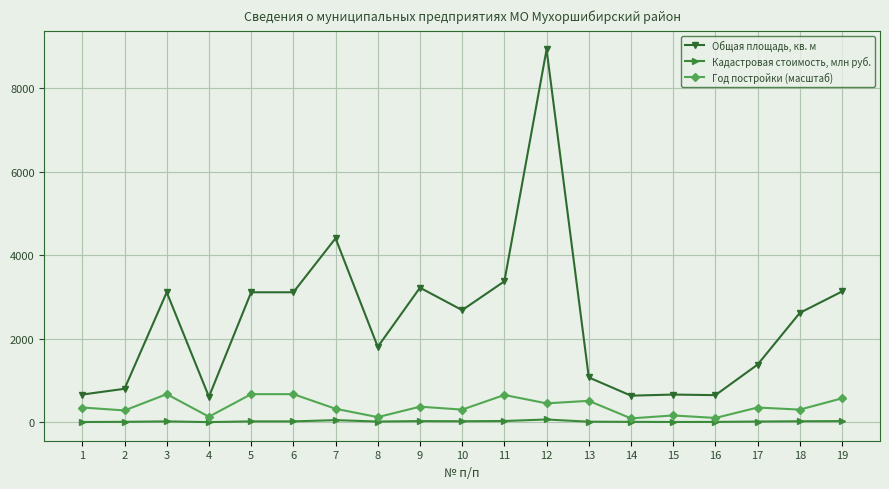

Where is the first local minimum for Общая площадь, кв. м?

4